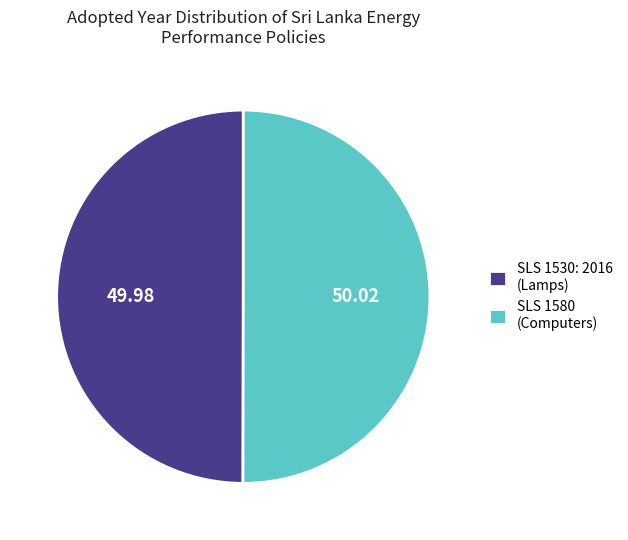

Do SLS 1580 (Computers) and SLS 1530: 2016 (Lamps) together represent more than half of the pie?

Yes